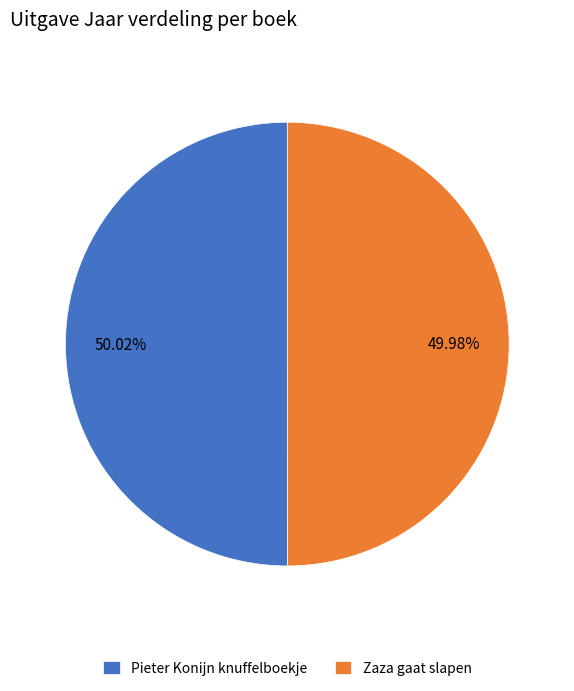

Approximately how many times larger is the value at Zaza gaat slapen compared to Pieter Konijn knuffelboekje?

1.0